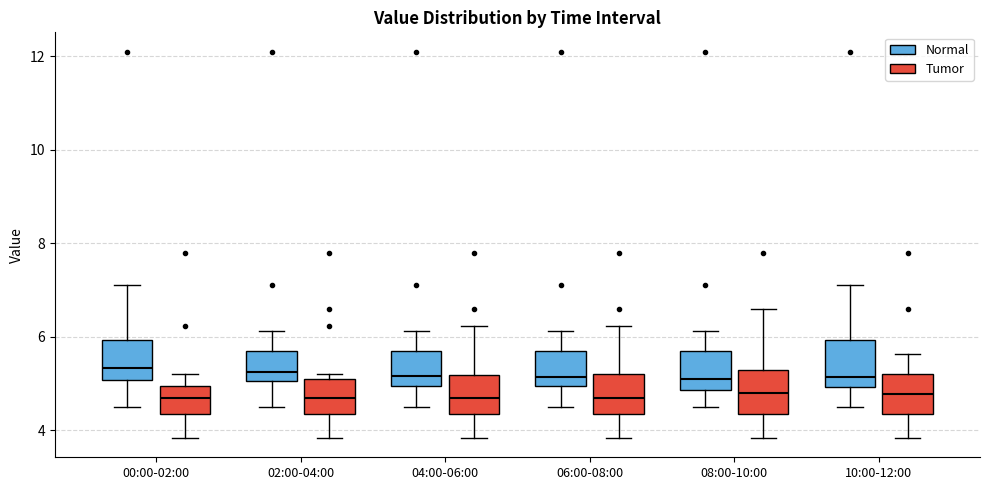

Where does the upper whisker of the box for 08:00-10:00 (Tumor) end on the y-axis? The values are not printed on the chart, so give them approximately, as read against the axis.

6.6